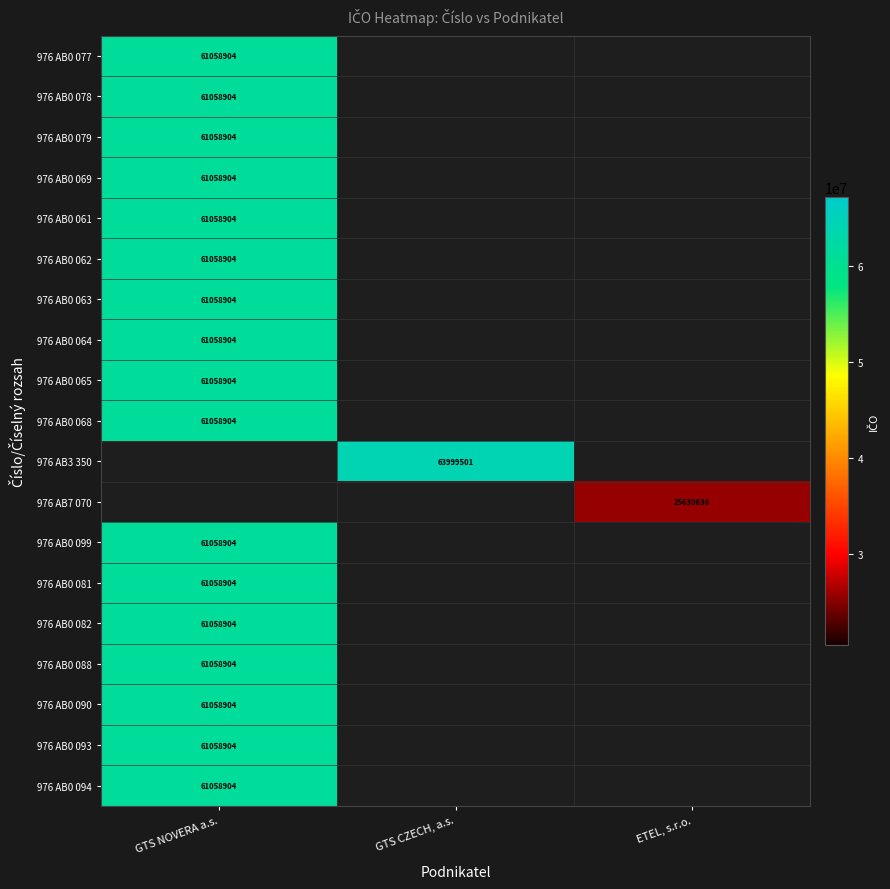

The 976 AB0 069 series shows 61058904 at GTS NOVERA a.s.. True or false?

True